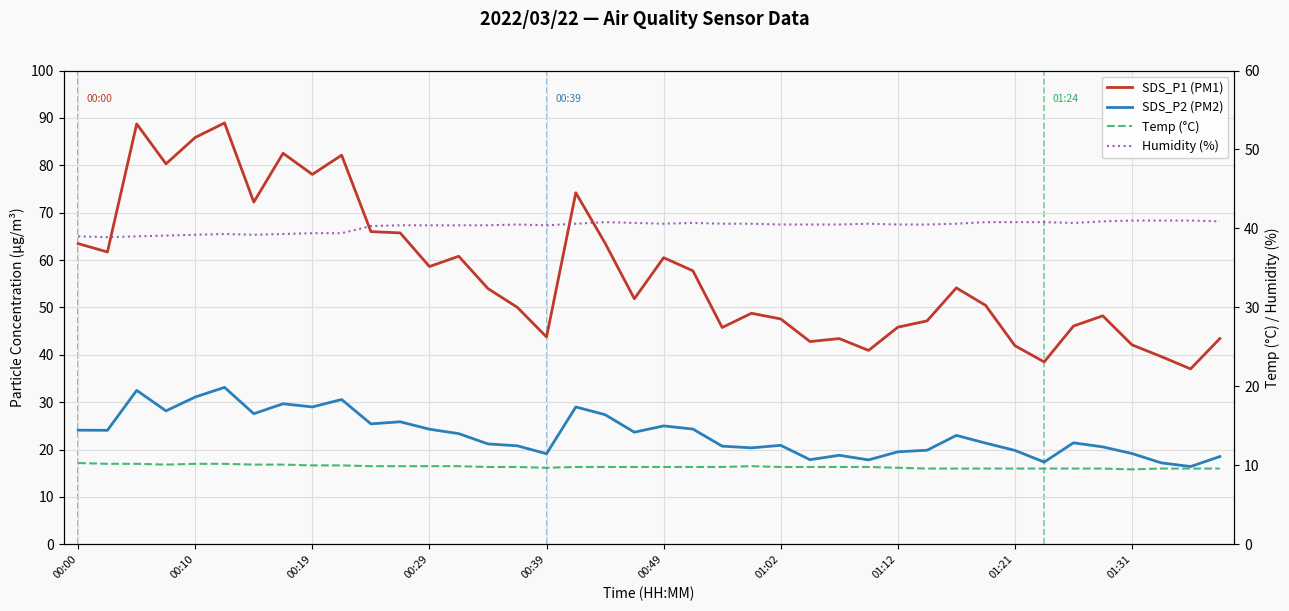

What position from the left is 01:02?

7